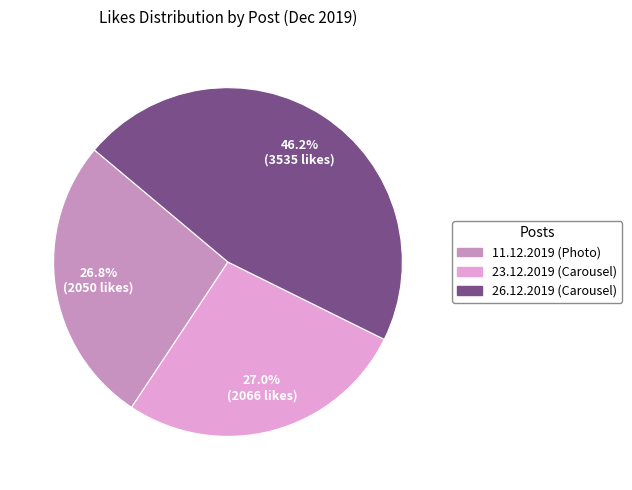

Does any single category account for the majority?

No